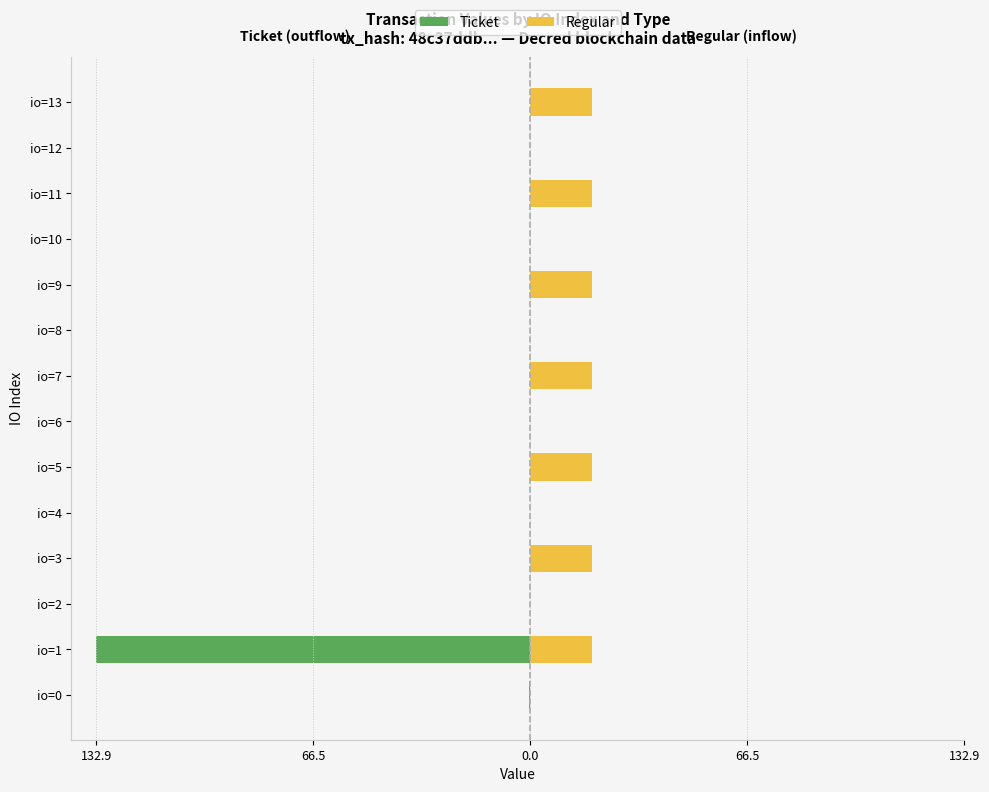

What is the difference between the maximum and second lowest values in the Ticket series?

0.4